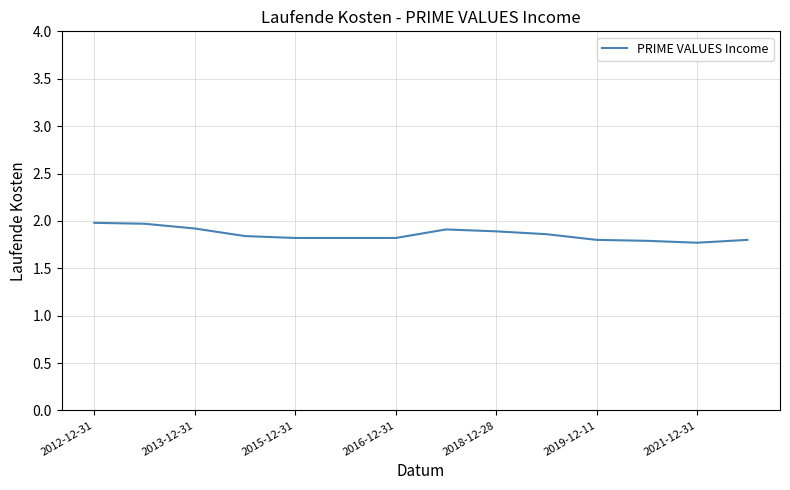

What is the maximum value shown in the chart?

2.0